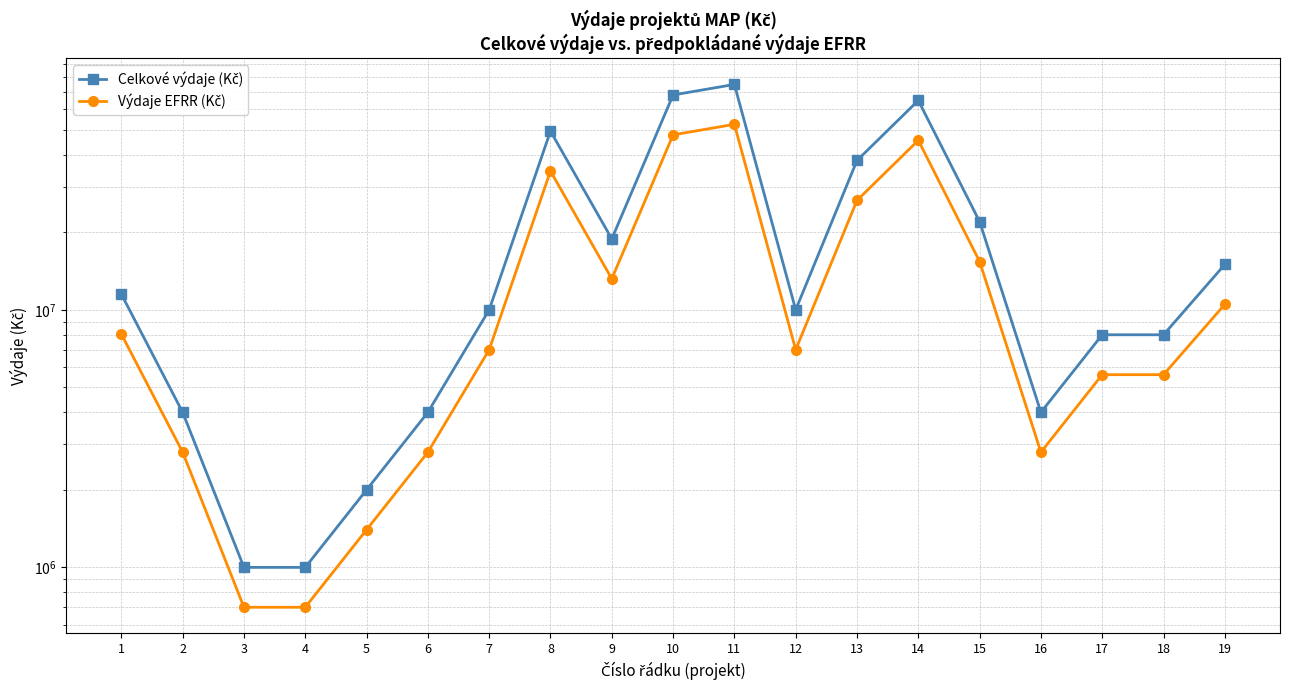

The Výdaje EFRR (Kč) series shows 91968745 at 11. True or false?

False